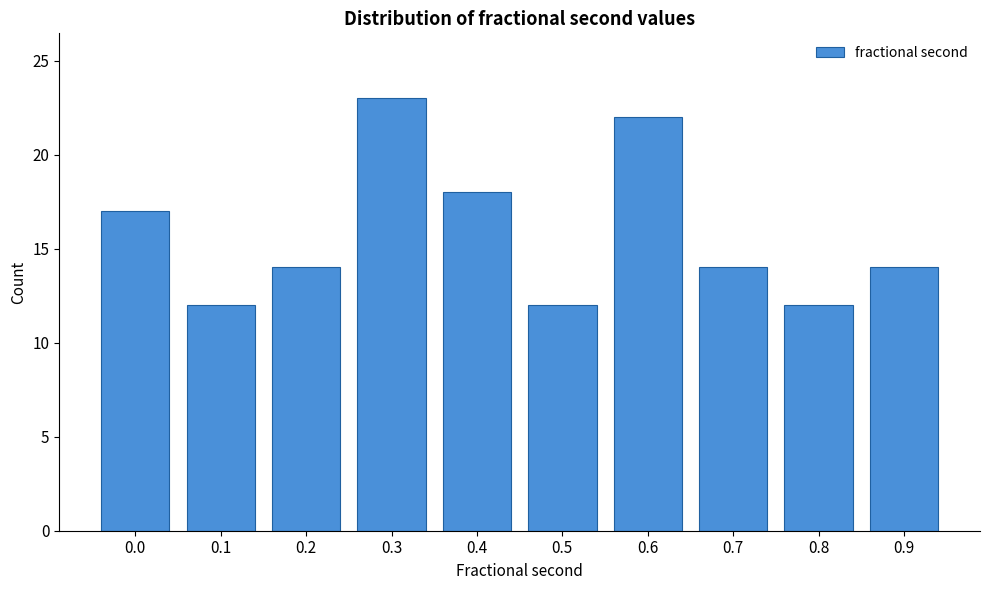

Reading left to right, list all the values displayed in this chart.

0.0=17	0.1=12	0.2=14	0.3=23	0.4=18	0.5=12	0.6=22	0.7=14	0.8=12	0.9=14